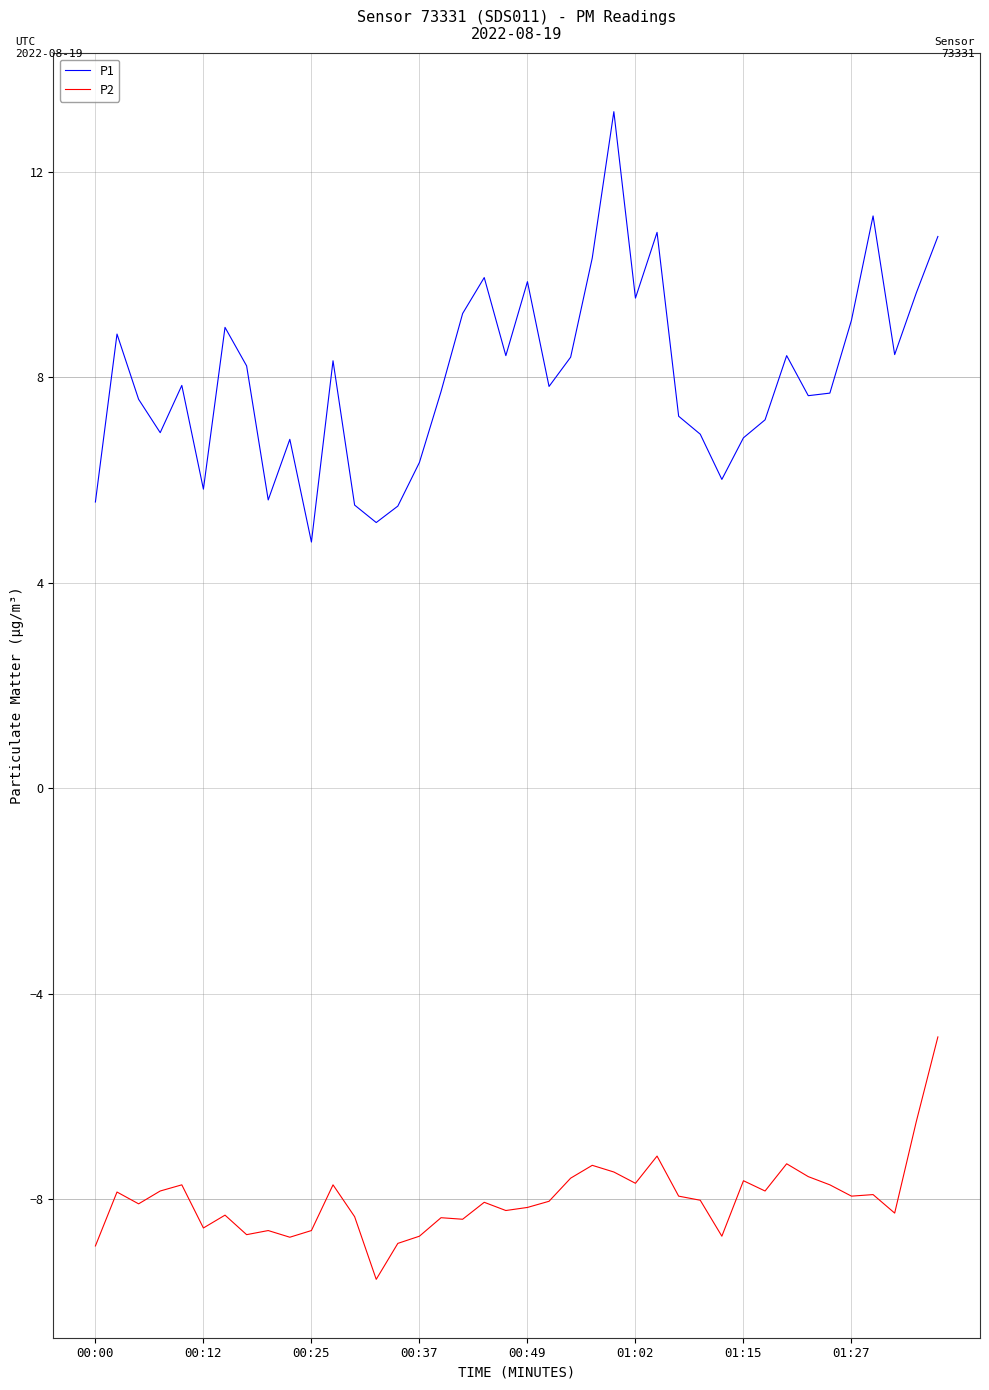

True or false: P2 and P1 cross at least once.

False